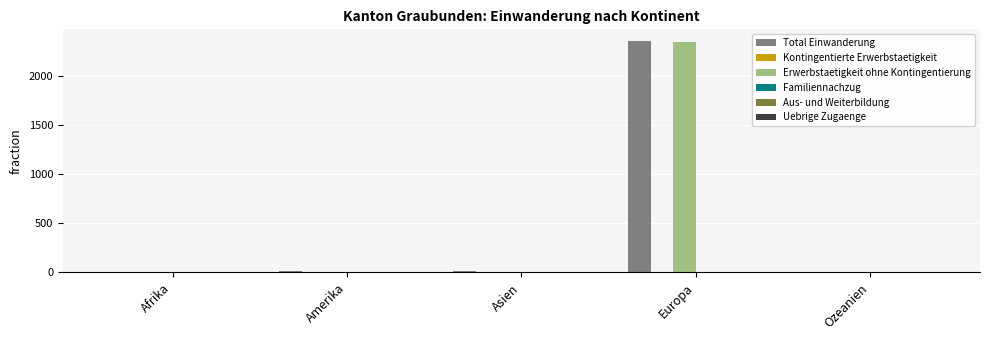

What is the total value across all series at Europa?

4722